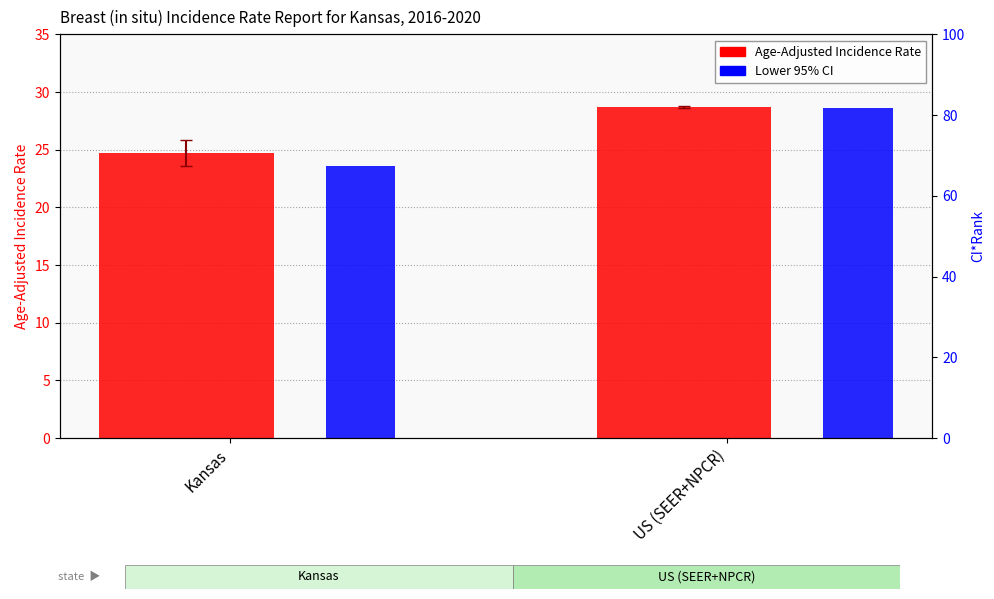

What are all the series names shown in the legend?

Age-Adjusted Incidence Rate, Lower 95% CI